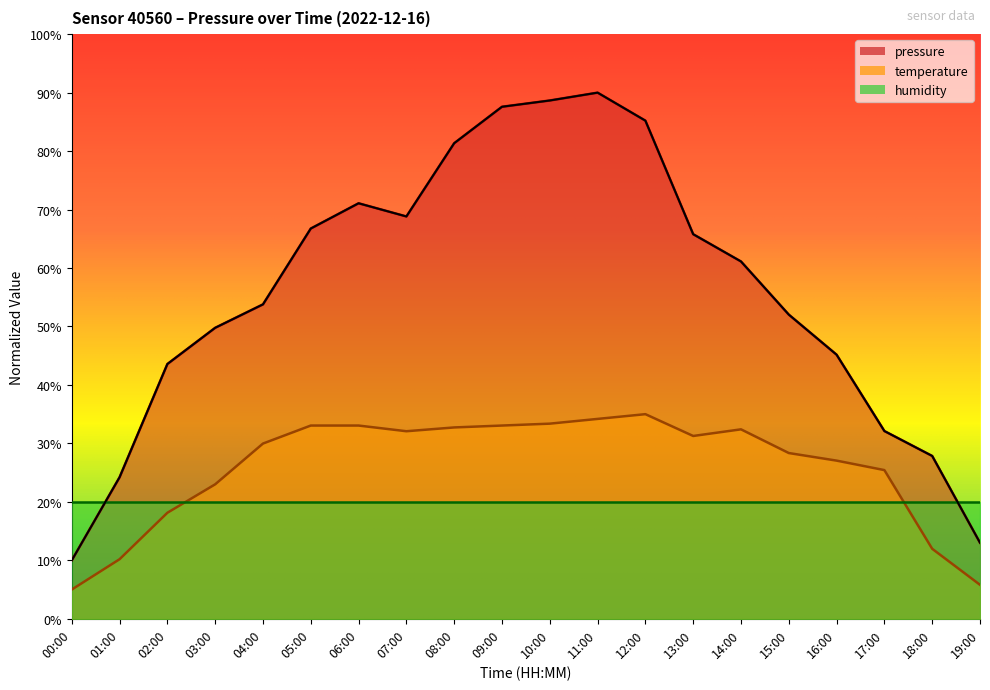

In pressure, how many points are lower than both neighbors (excluding endpoints)?

1